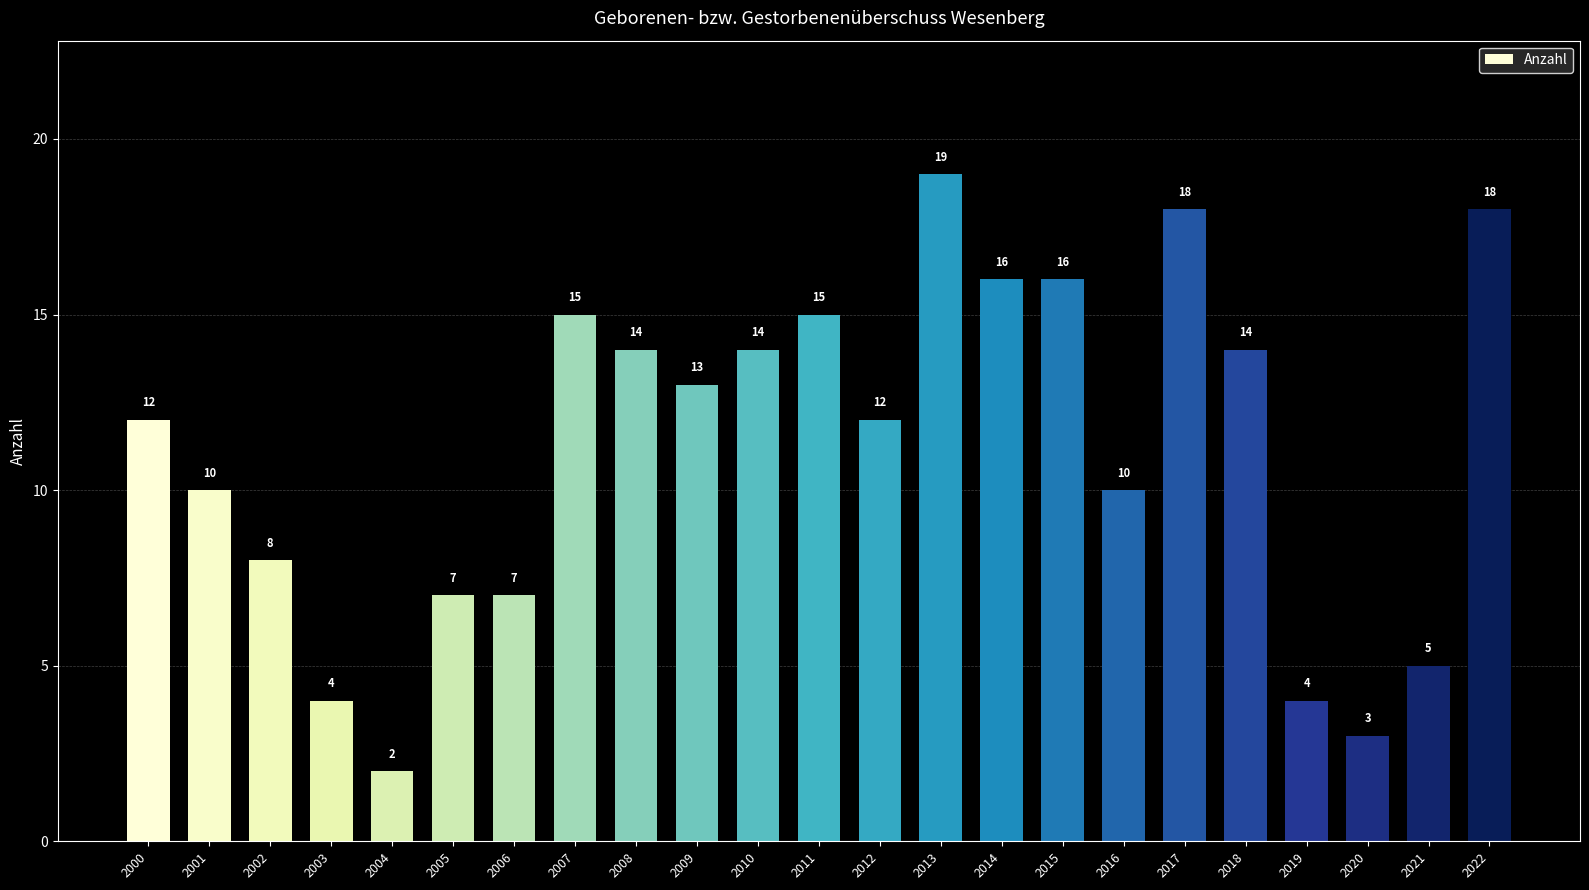

What is the approximate value at 2018?

14